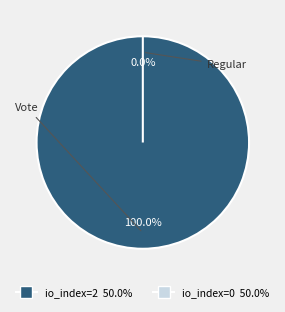

Rank the categories by value from highest to lowest.

Vote, Regular